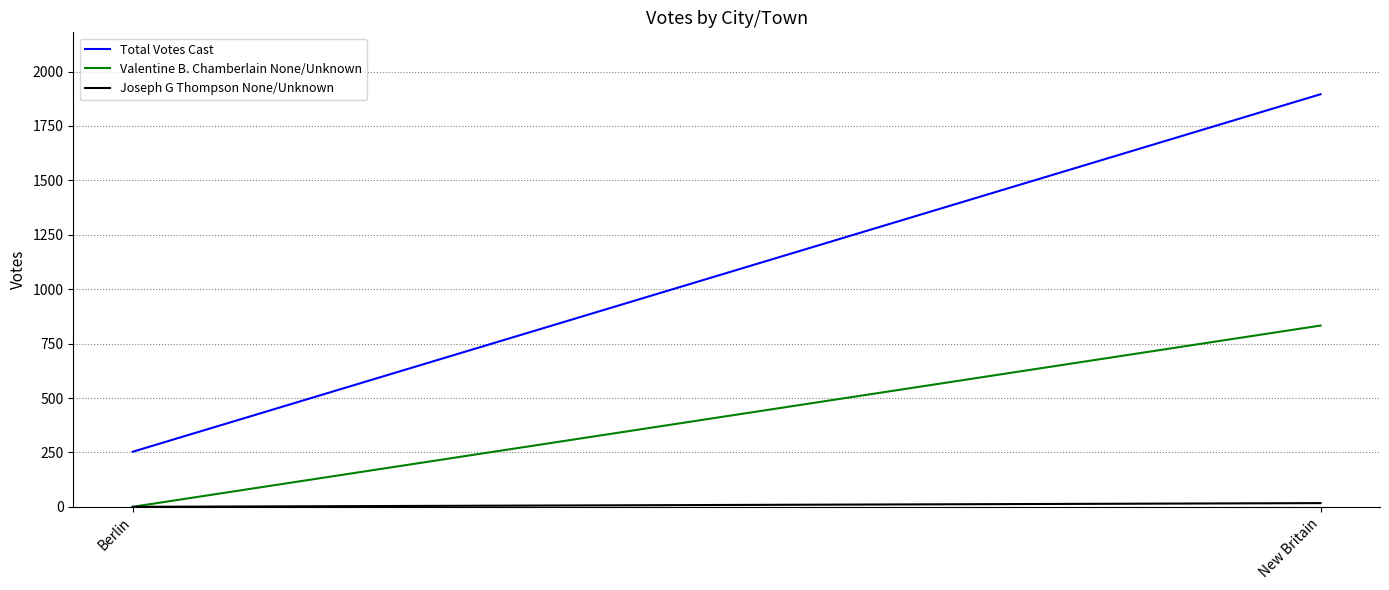

Which series changed the most between Berlin and New Britain?

Total Votes Cast